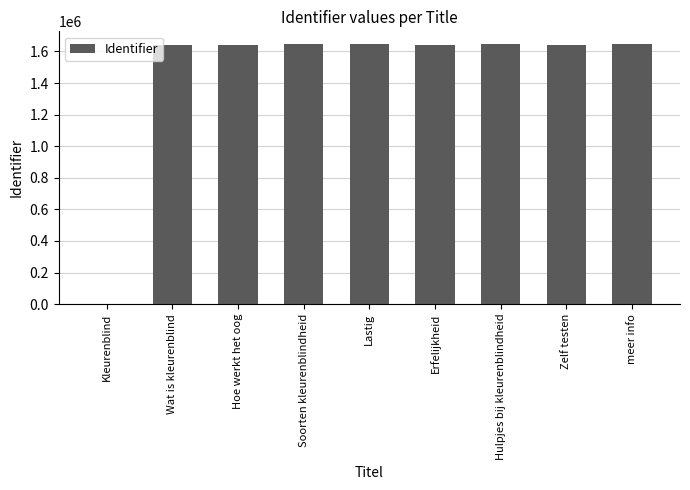

What is the sum of the values at Soorten kleurenblindheid and Erfelijkheid?

3286726